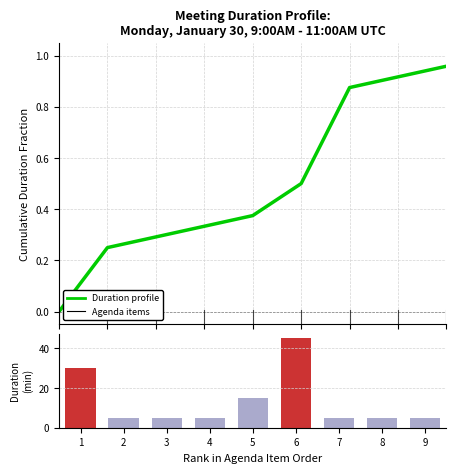

Reading left to right, list all the values displayed in this chart.

Duration profile: 0.0	0.2	0.3	0.3	0.4	0.5	0.9	0.9	1.0
Duration (minutes): 30.0	5.0	5.0	5.0	15.0	45.0	5.0	5.0	5.0